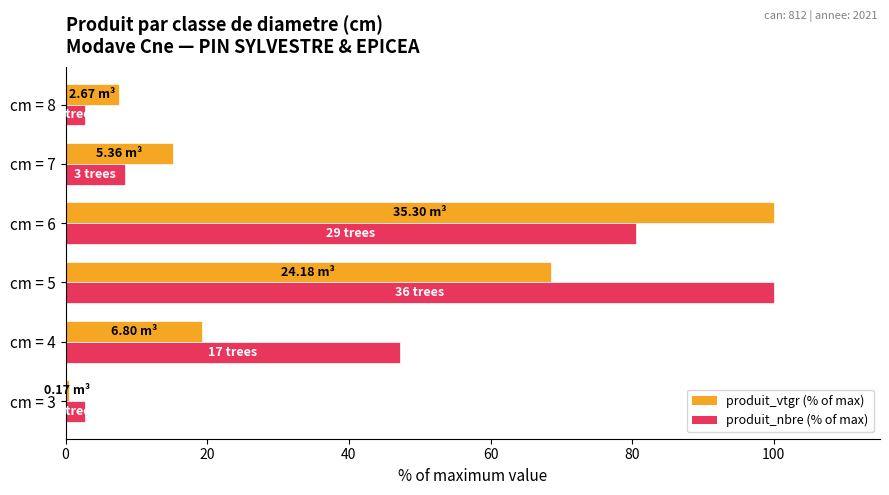

What is the average value of the produit_nbre (% of max) series?

40.3